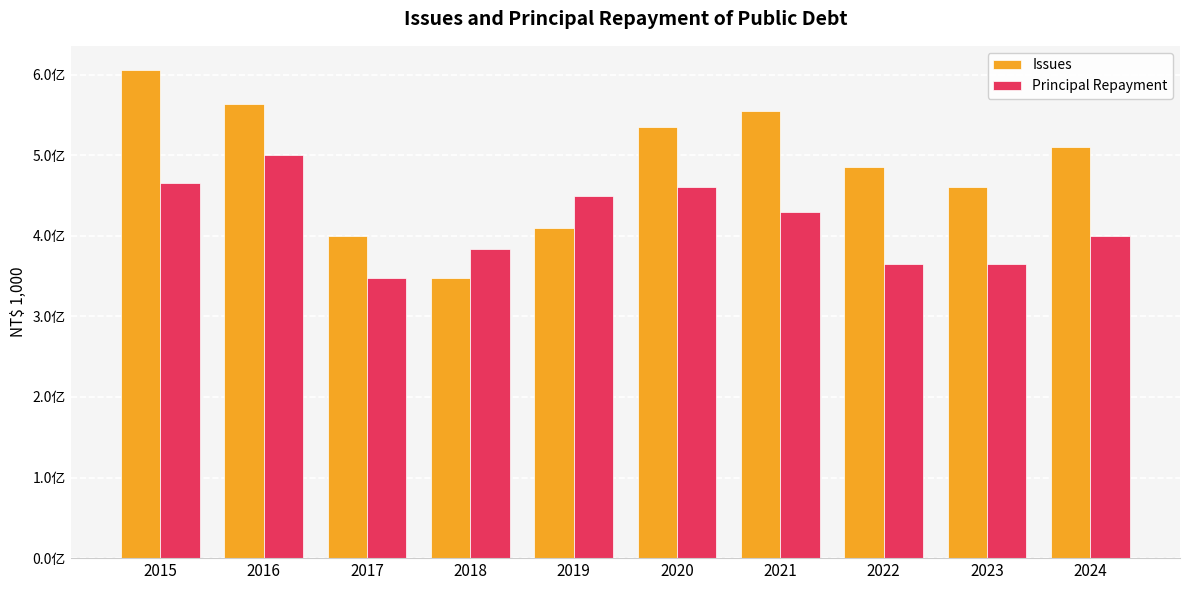

List the series in order of their peak value, lowest first.

Principal Repayment, Issues